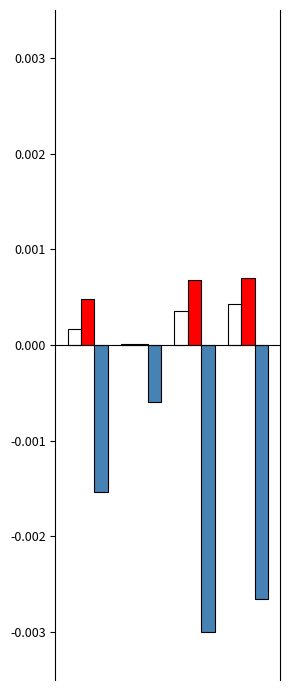

Are the bars grouped side by side (vs. stacked)?

Yes